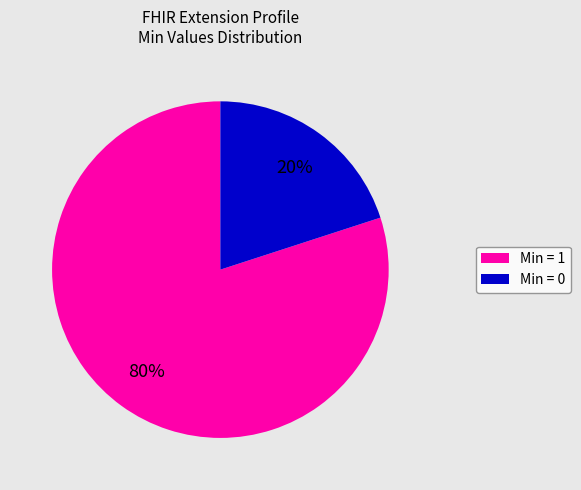

How many slices are in this pie chart?

2